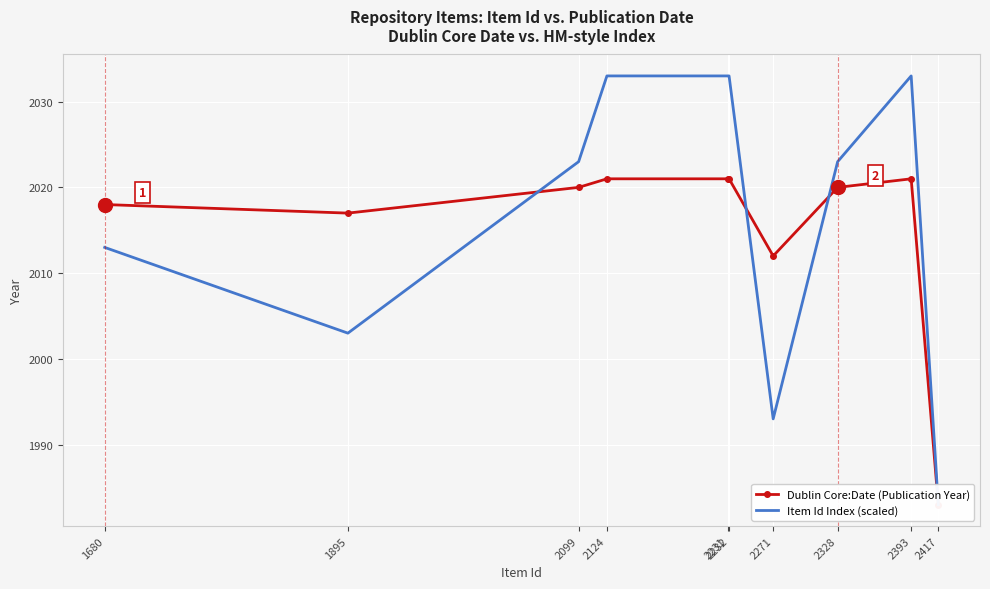

True or false: Dublin Core:Date (Publication Year) has a value of 1307 at 2099.

False